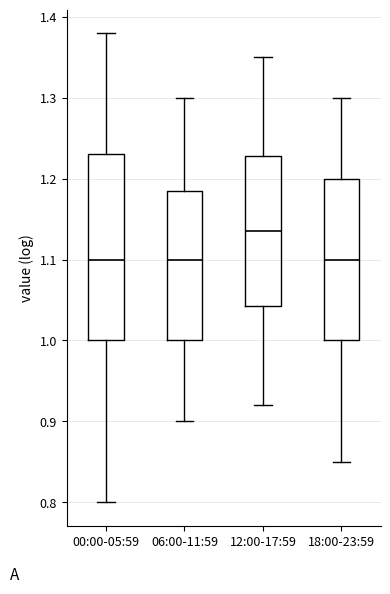

Where does the upper whisker of the box for 06:00-11:59 end on the y-axis? The values are not printed on the chart, so give them approximately, as read against the axis.

1.30